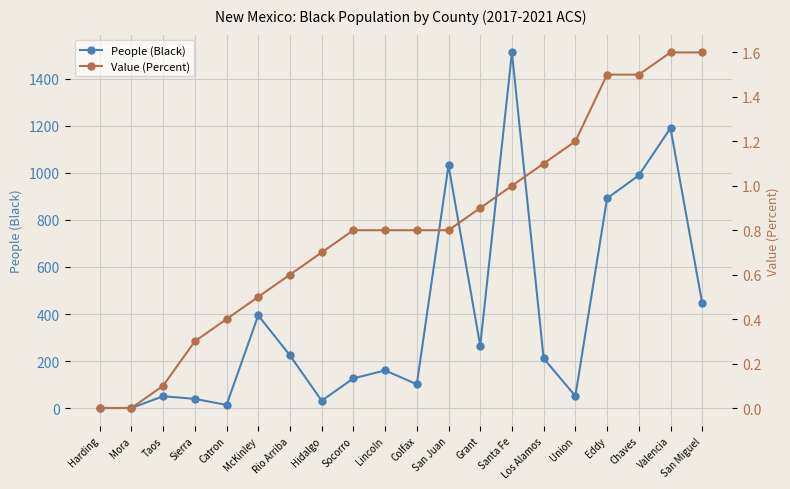

What value does the People (Black) series have at Union?

51